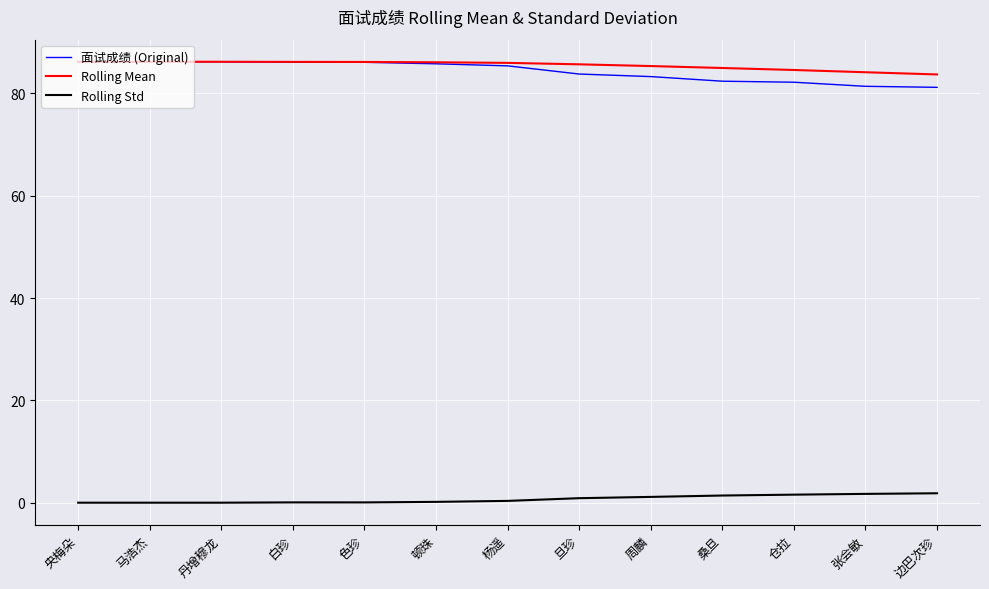

Does the chart have visible grid lines?

Yes